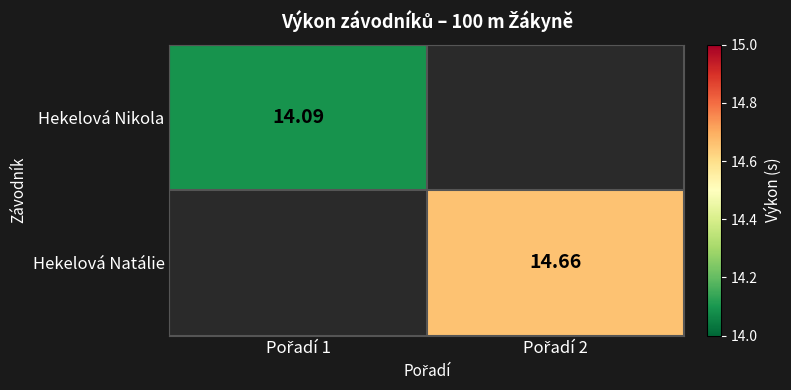

What is the greatest value displayed?

14.7